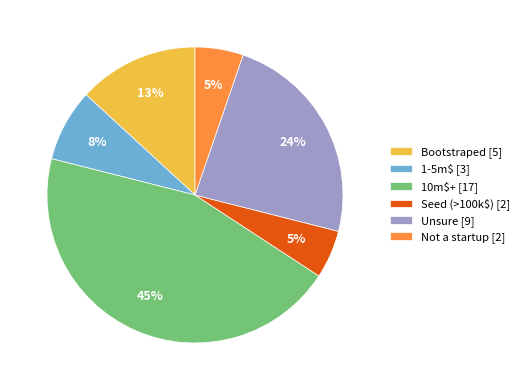

Between Not a startup [2] and 10m$+ [17], which is larger?

10m$+ [17]